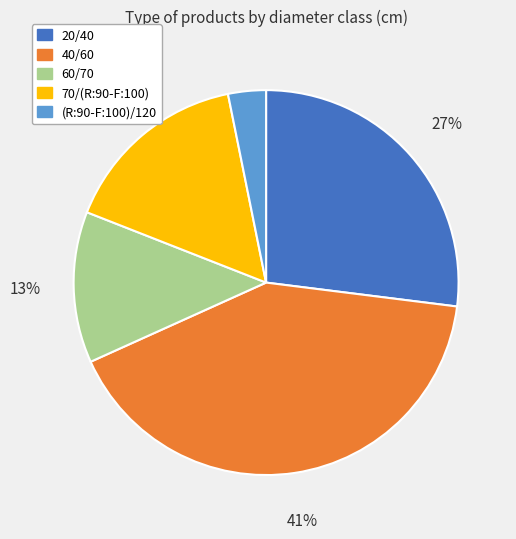

Which slice is the largest?

40/60